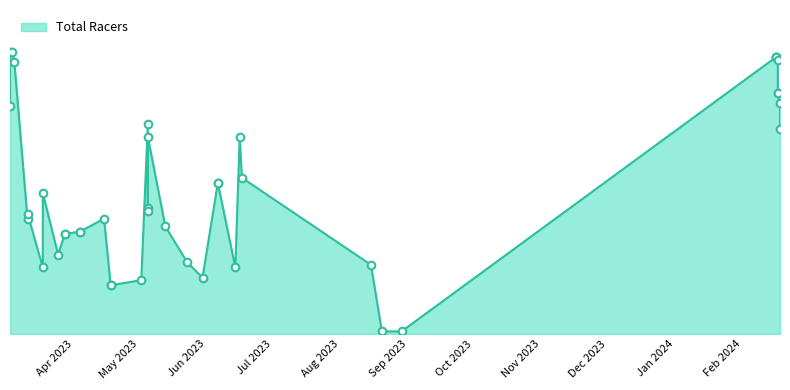

Which has a higher value, 10 or 29?

29